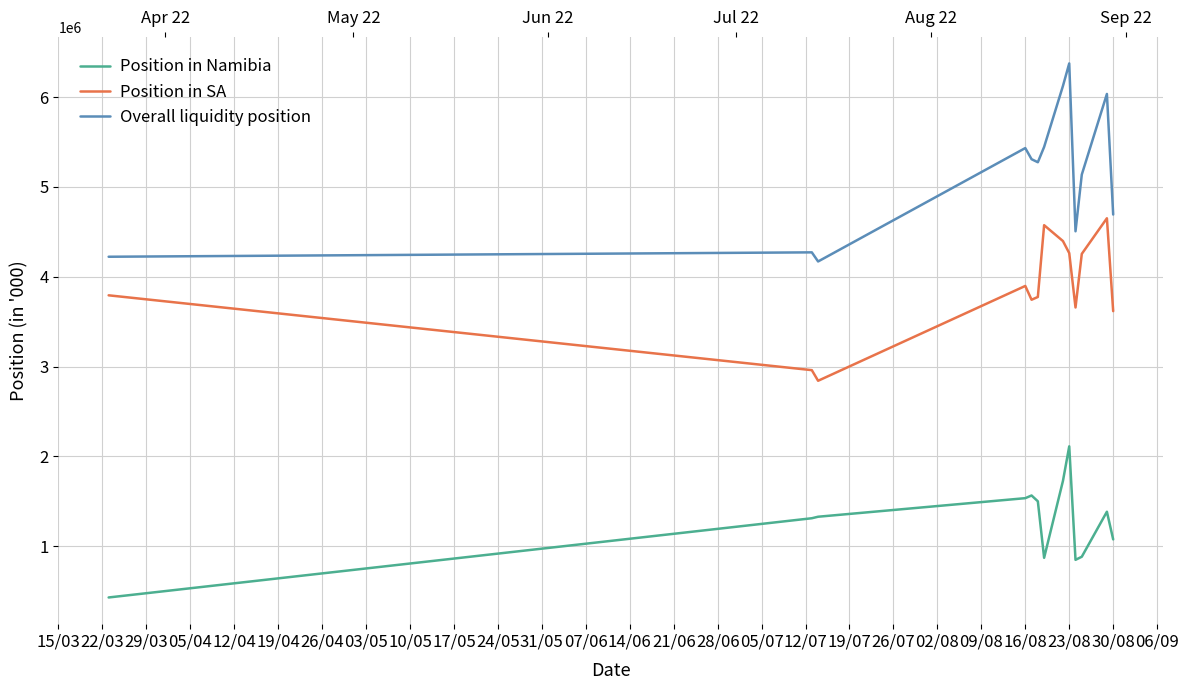

Which series has the largest total across all categories?

Overall liquidity position